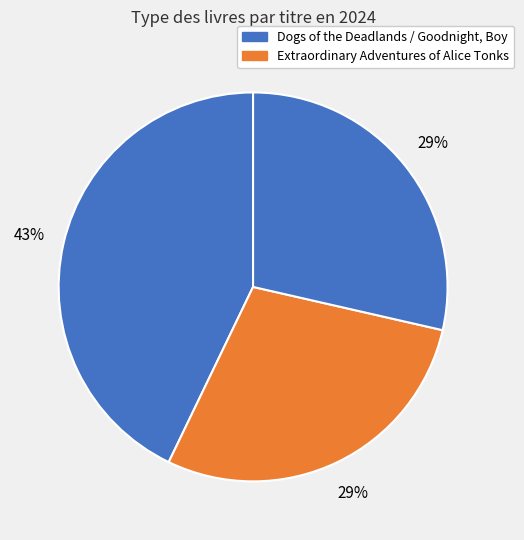

Which slice is the largest?

Dogs of the Deadlands